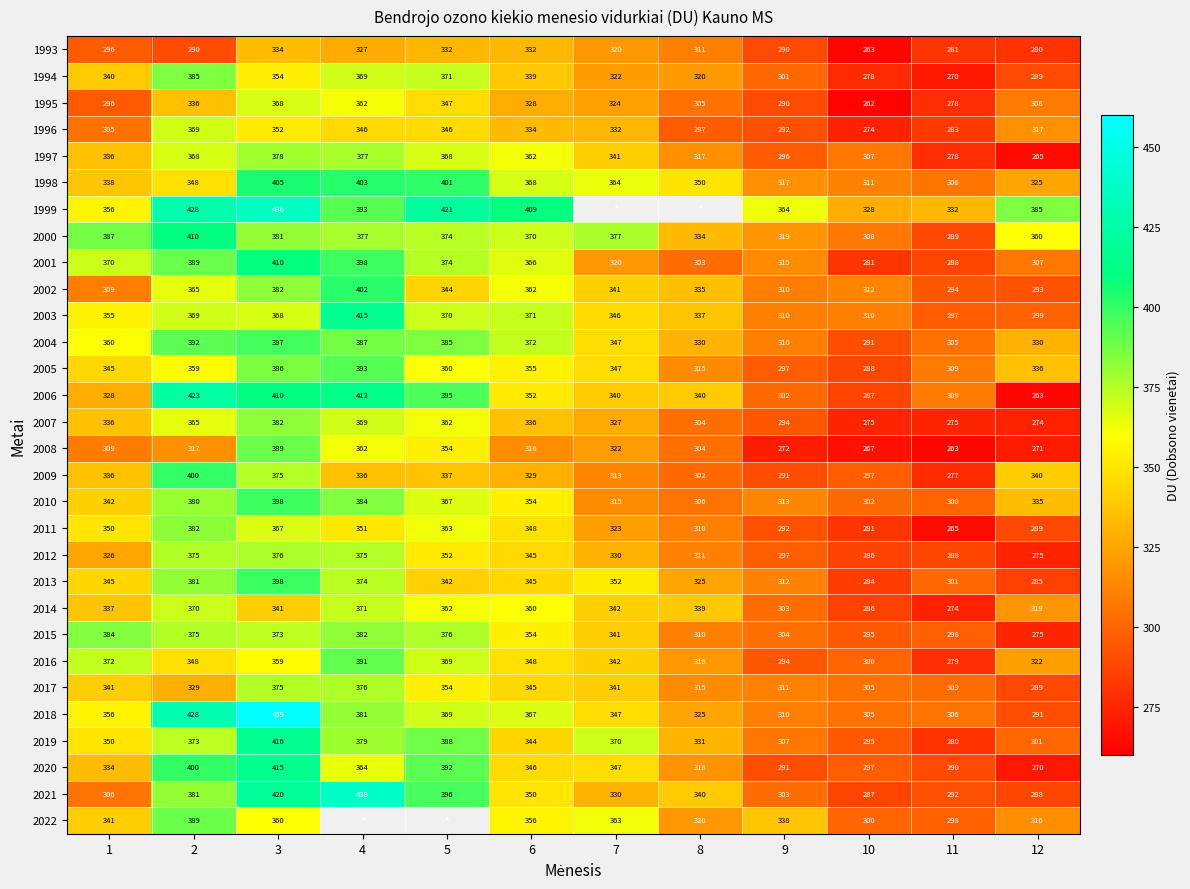

At how many categories does at least one series exceed 263?

12